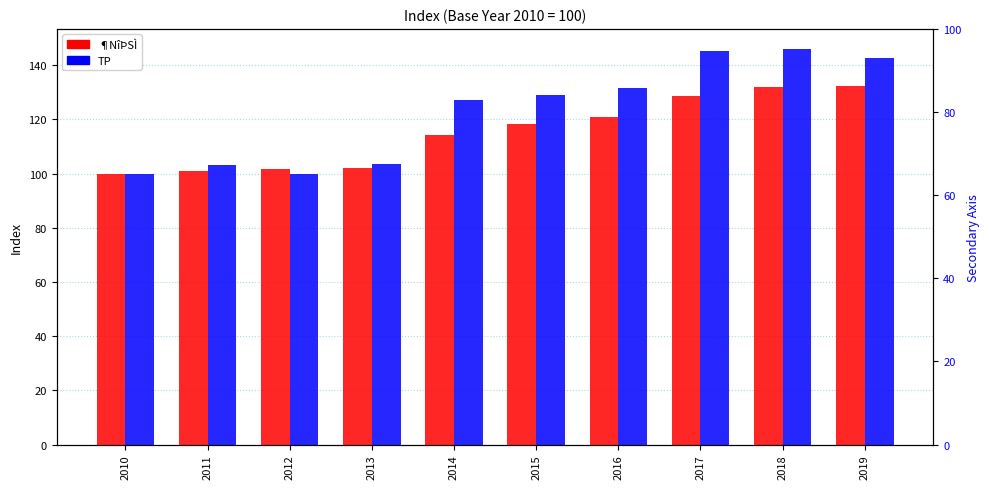

Which series has the largest range (max minus min)?

TP